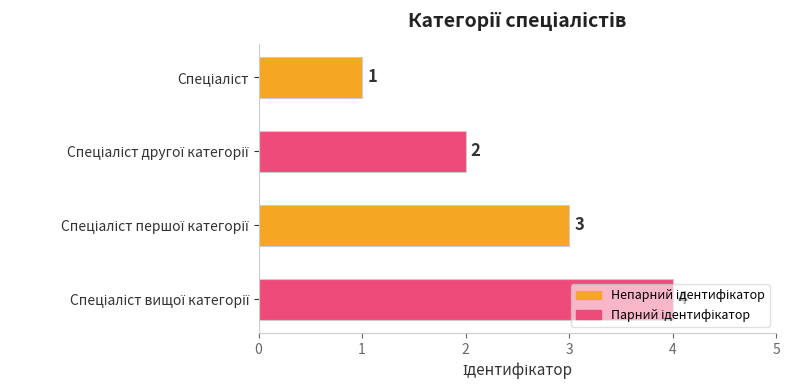

What is the difference between the maximum and minimum values?

3